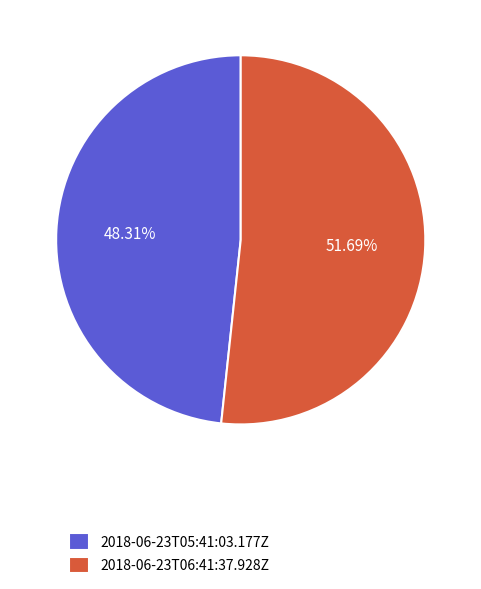

What is the largest slice in the pie chart?

2018-06-23T06:41:37.928Z